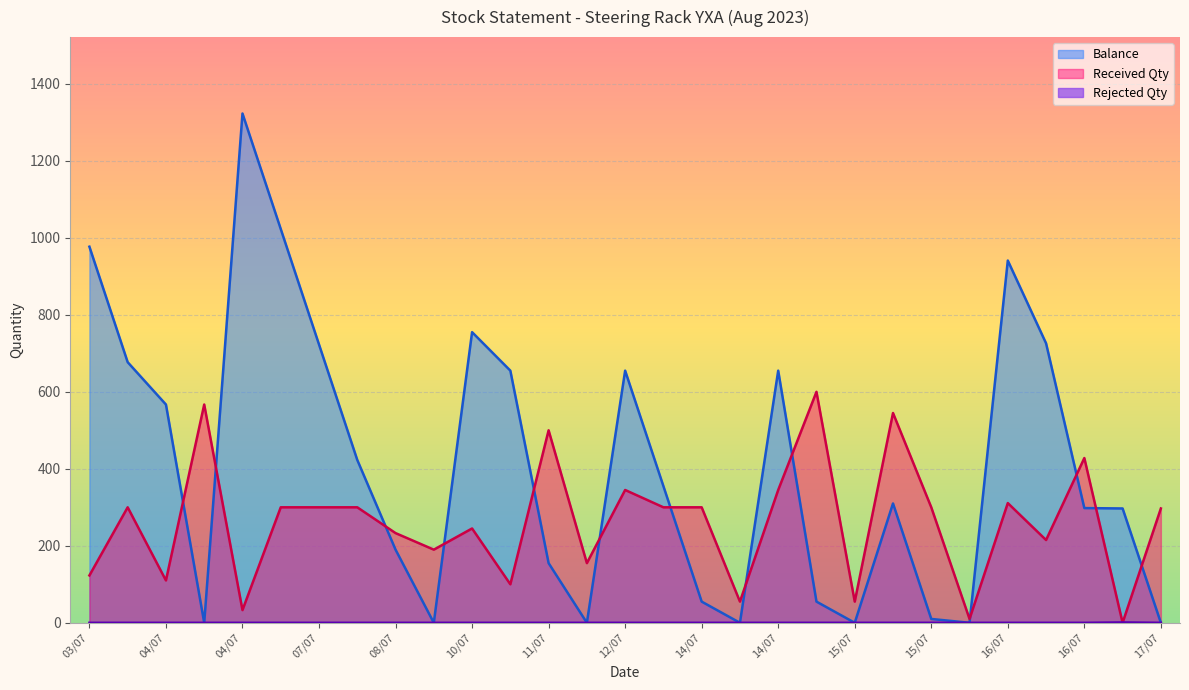

At which category is the sum across all series the highest?

04/07